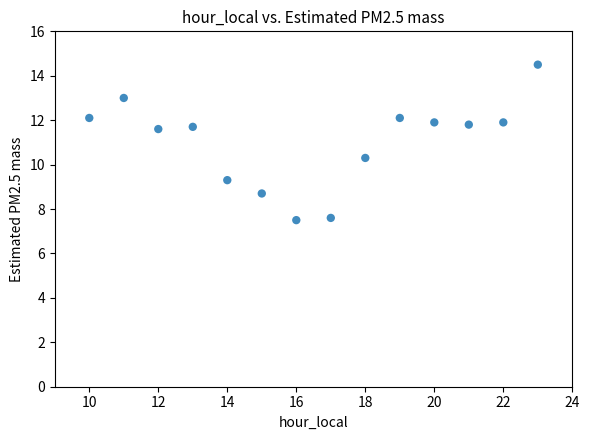

What is the range of Y values (max minus min)?

7.0